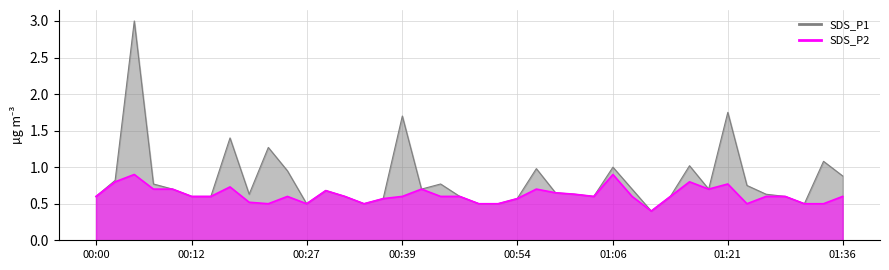

How many interior local valleys does the SDS_P1 series have?

8